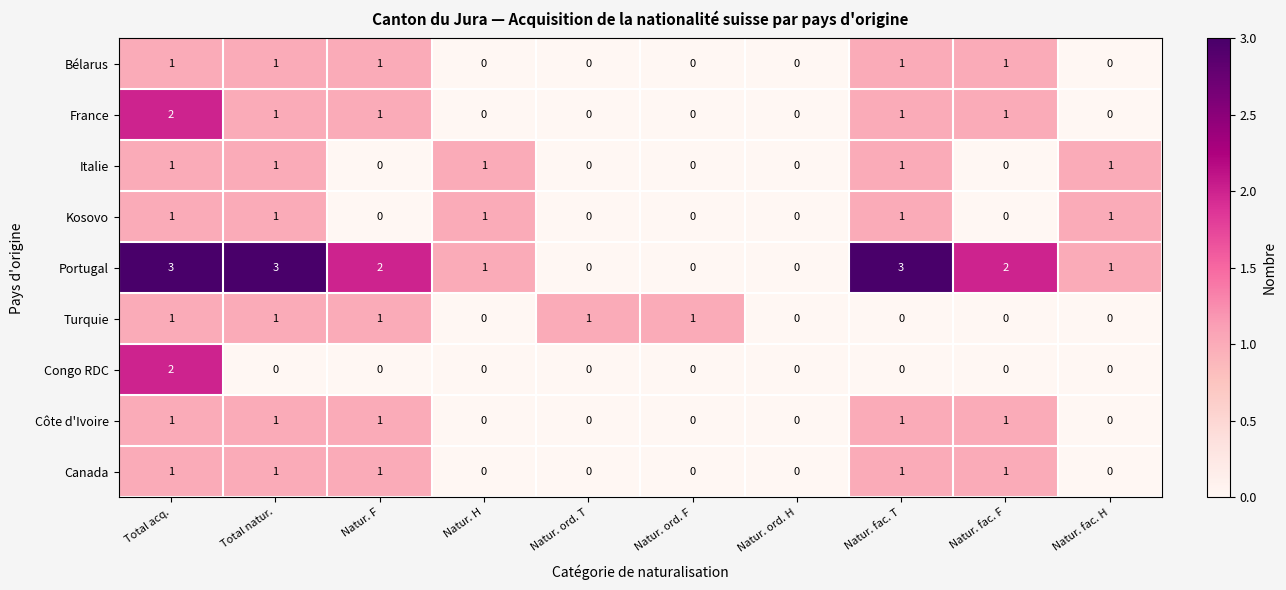

Count the Côte d'Ivoire values in the range 0 to 1.

10